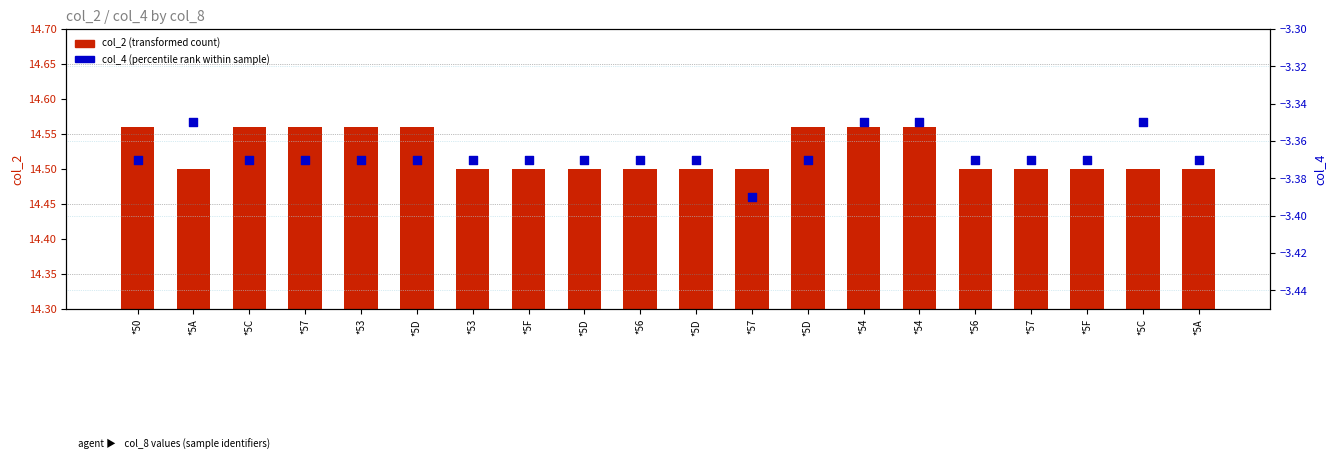

Which series has the largest total across all categories?

col_2 (transformed count)